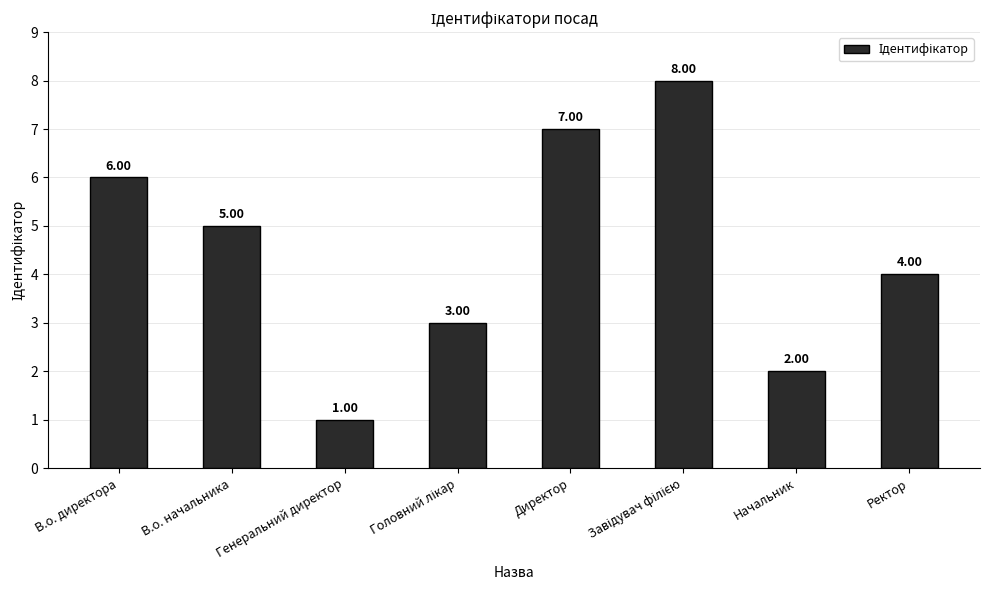

Between Ректор and В.о. директора, which is larger?

В.о. директора